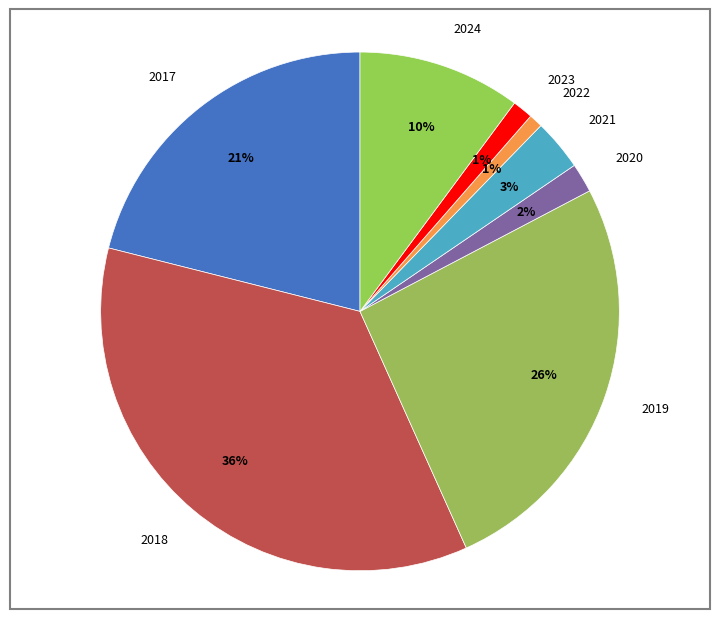

How many slices are in this pie chart?

8